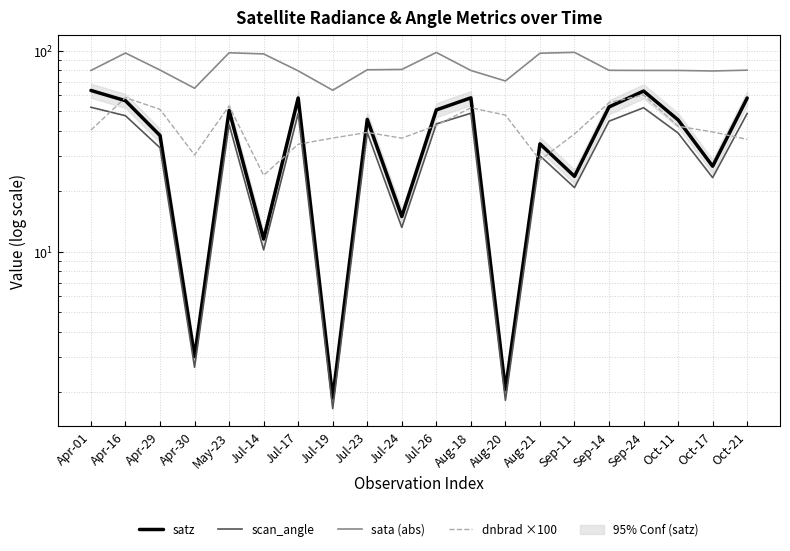

At which category is the sum across all series the highest?

Apr-16